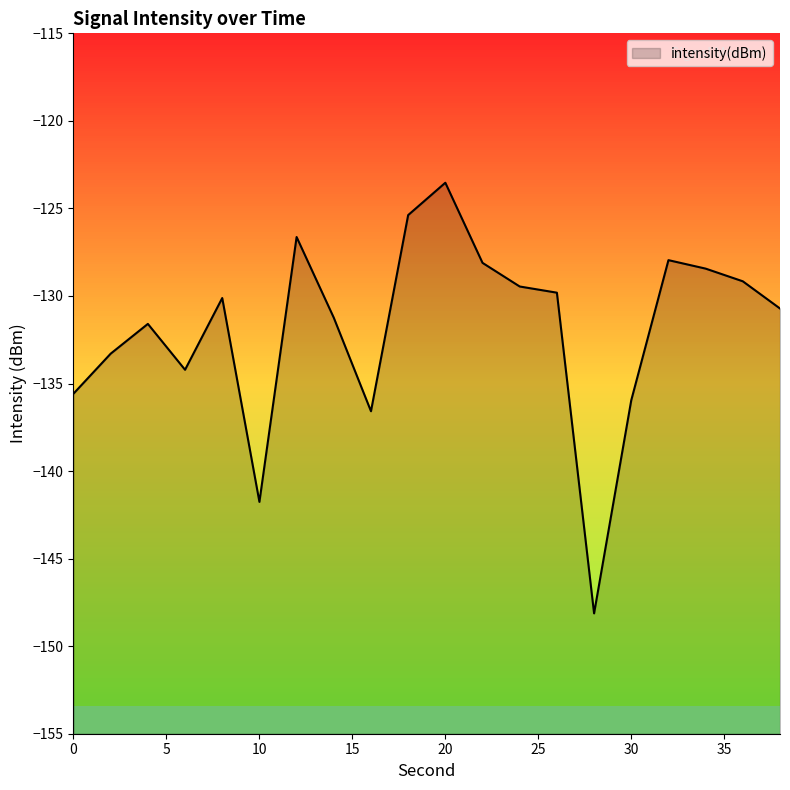

Reading right to left, what are all the values shown in this chart?

-130.7	-129.2	-128.4	-128.0	-136.0	-148.1	-129.8	-129.5	-128.1	-123.5	-125.4	-136.6	-131.2	-126.6	-141.8	-130.1	-134.2	-131.6	-133.3	-135.6